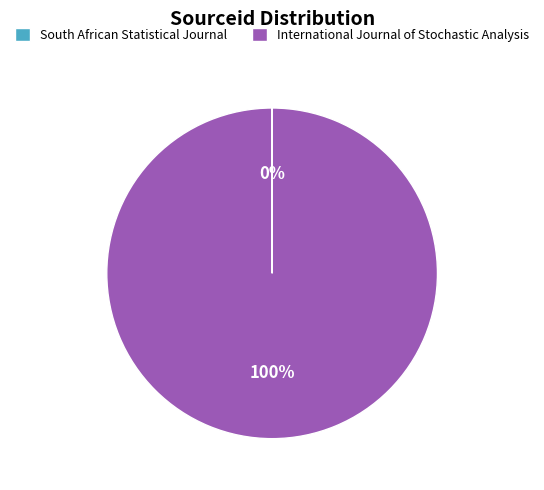

What percentage is the International Journal of Stochastic Analysis slice, to the nearest percent?

100%